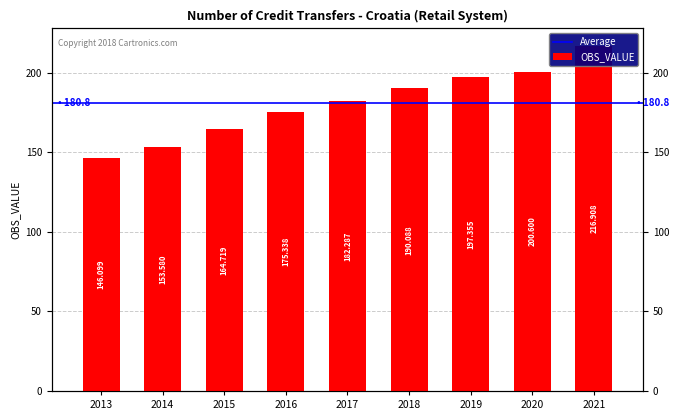

At which label does the data first exceed 182?

2017